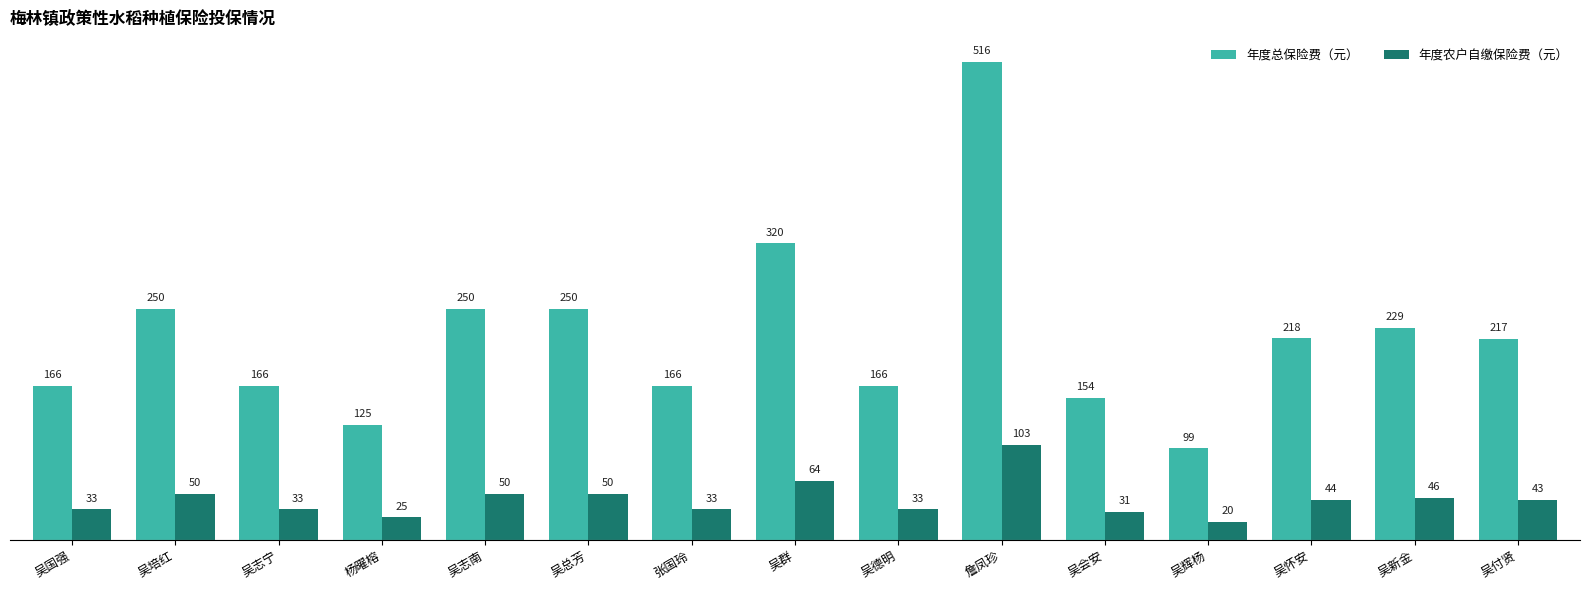

What is the spread (max minus min) of values at 张国玲?

133.1